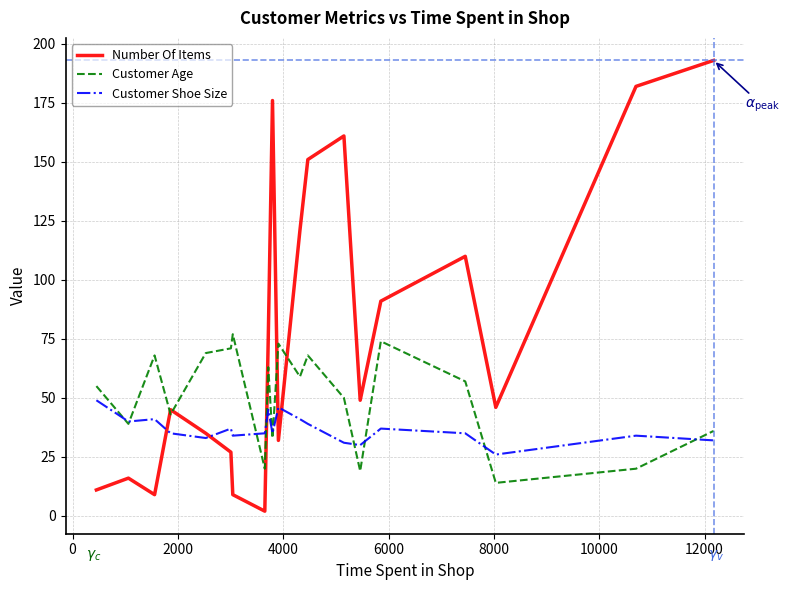

How many distinct data groups are displayed?

3